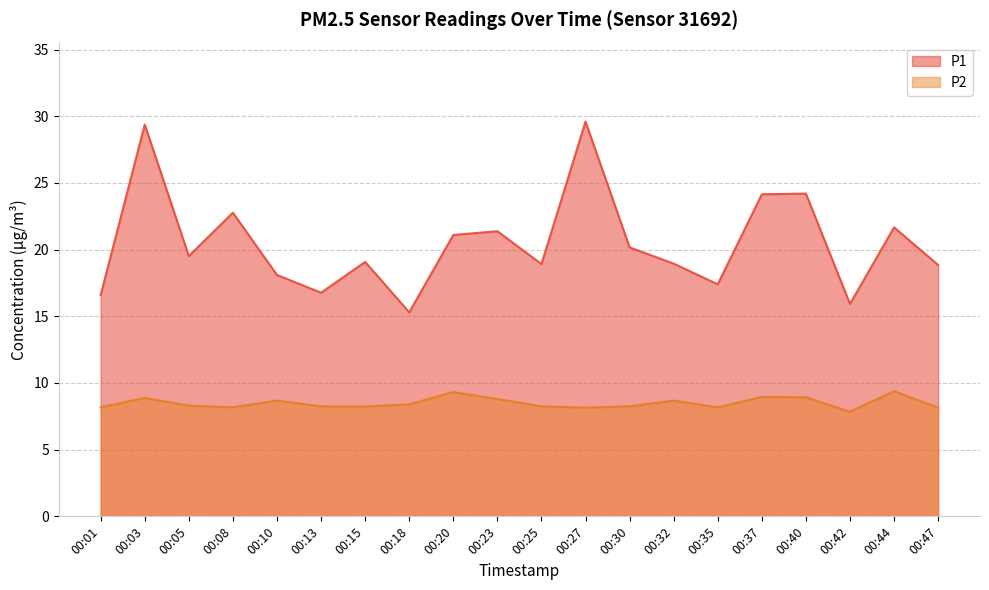

True or false: P2 and P1 cross at least once.

False